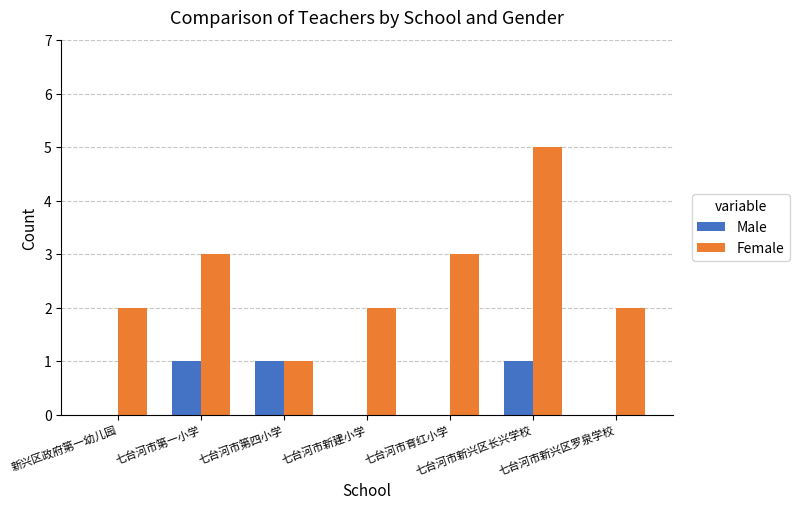

Reading right to left, transcribe all the data shown in this chart.

Male: 七台河市新兴区罗泉学校=0	七台河市新兴区长兴学校=1	七台河市育红小学=0	七台河市新建小学=0	七台河市第四小学=1	七台河市第一小学=1	新兴区政府第一幼儿园=0
Female: 七台河市新兴区罗泉学校=2	七台河市新兴区长兴学校=5	七台河市育红小学=3	七台河市新建小学=2	七台河市第四小学=1	七台河市第一小学=3	新兴区政府第一幼儿园=2